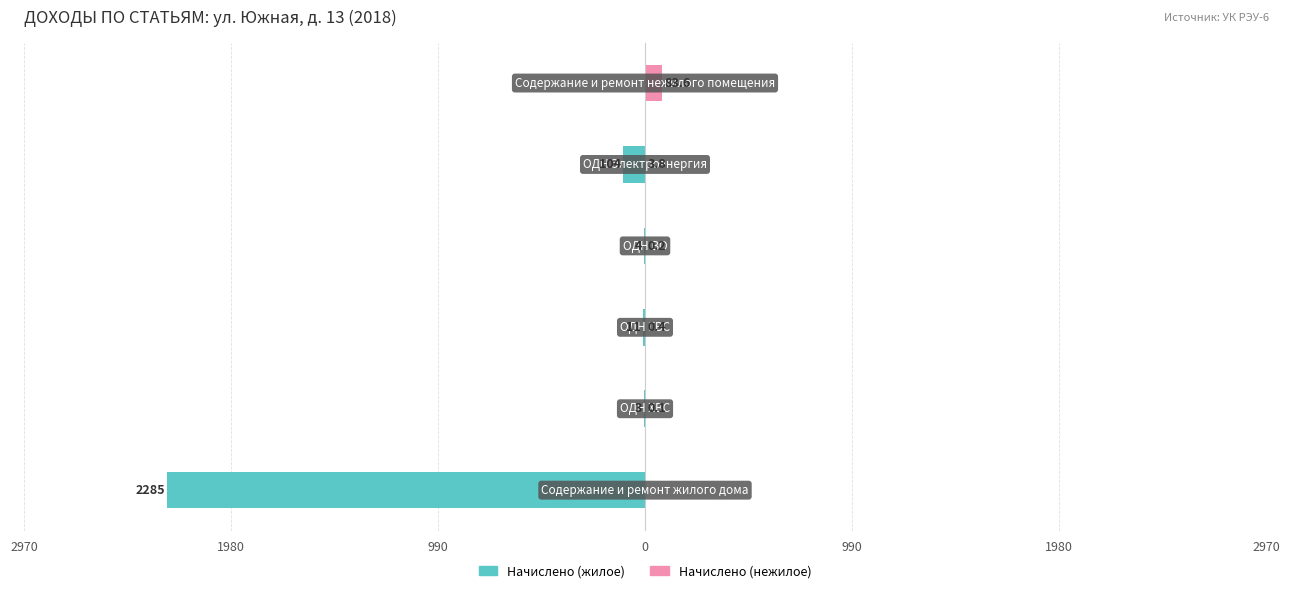

Which series has the widest spread of values?

Начислено (жилое)